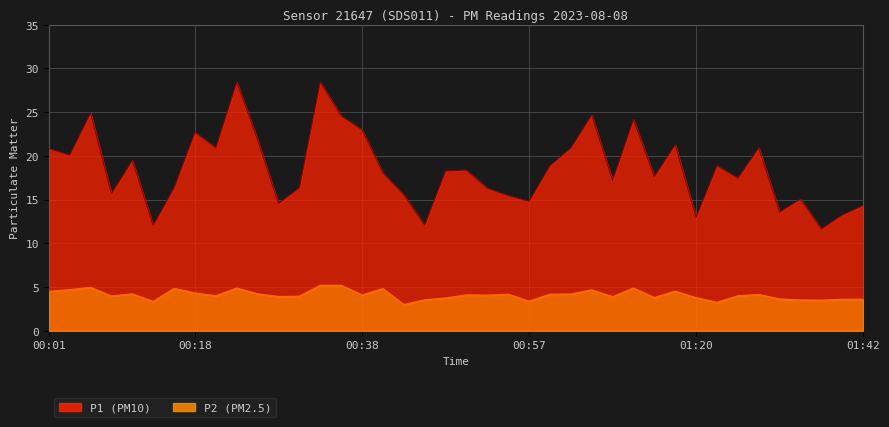

Reading left to right, what are all the values shown in this chart?

P1: 20.8	20.1	24.9	15.7	19.5	12.1	16.4	22.7	20.9	28.4	21.8	14.6	16.4	28.4	24.6	23.0	18.1	15.6	12.1	18.3	18.4	16.3	15.4	14.8	18.9	20.9	24.7	17.2	24.1	17.6	21.3	13.0	18.9	17.4	20.9	13.6	15.1	11.7	13.2	14.3
P2: 4.5	4.7	5.0	4.0	4.2	3.4	4.8	4.3	4.0	4.9	4.2	3.9	4.0	5.2	5.2	4.1	4.8	3.0	3.5	3.8	4.1	4.1	4.2	3.4	4.2	4.2	4.7	3.9	4.9	3.8	4.5	3.8	3.2	4.0	4.2	3.6	3.5	3.5	3.6	3.6